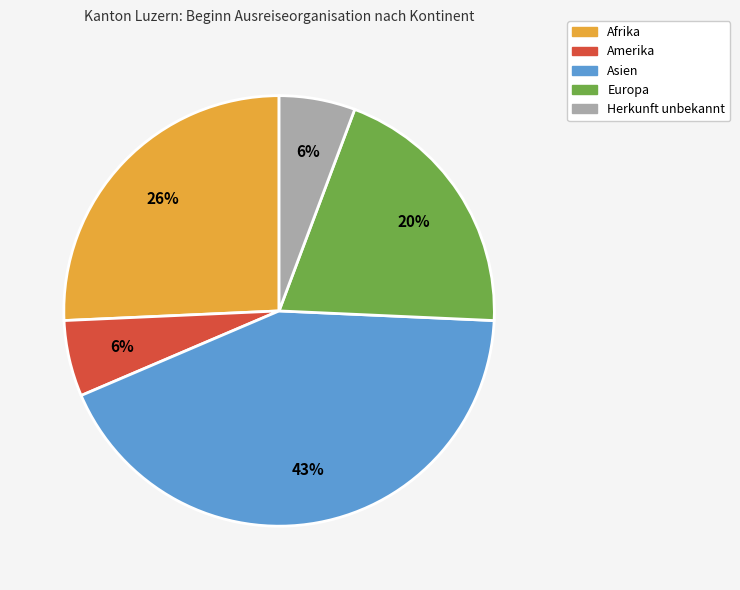

To the nearest percent, what is the difference between the largest and smallest slice percentages?

37%